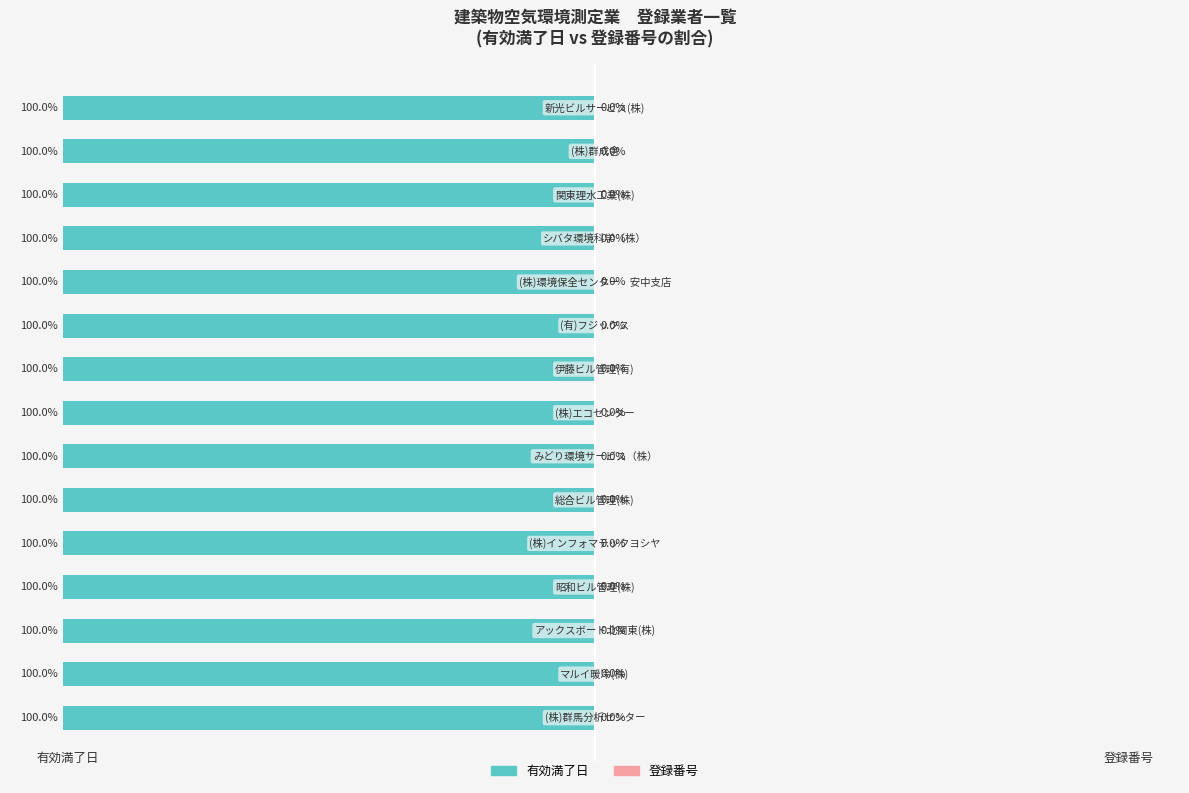

What is the maximum value for 有効満了日?

-100.0